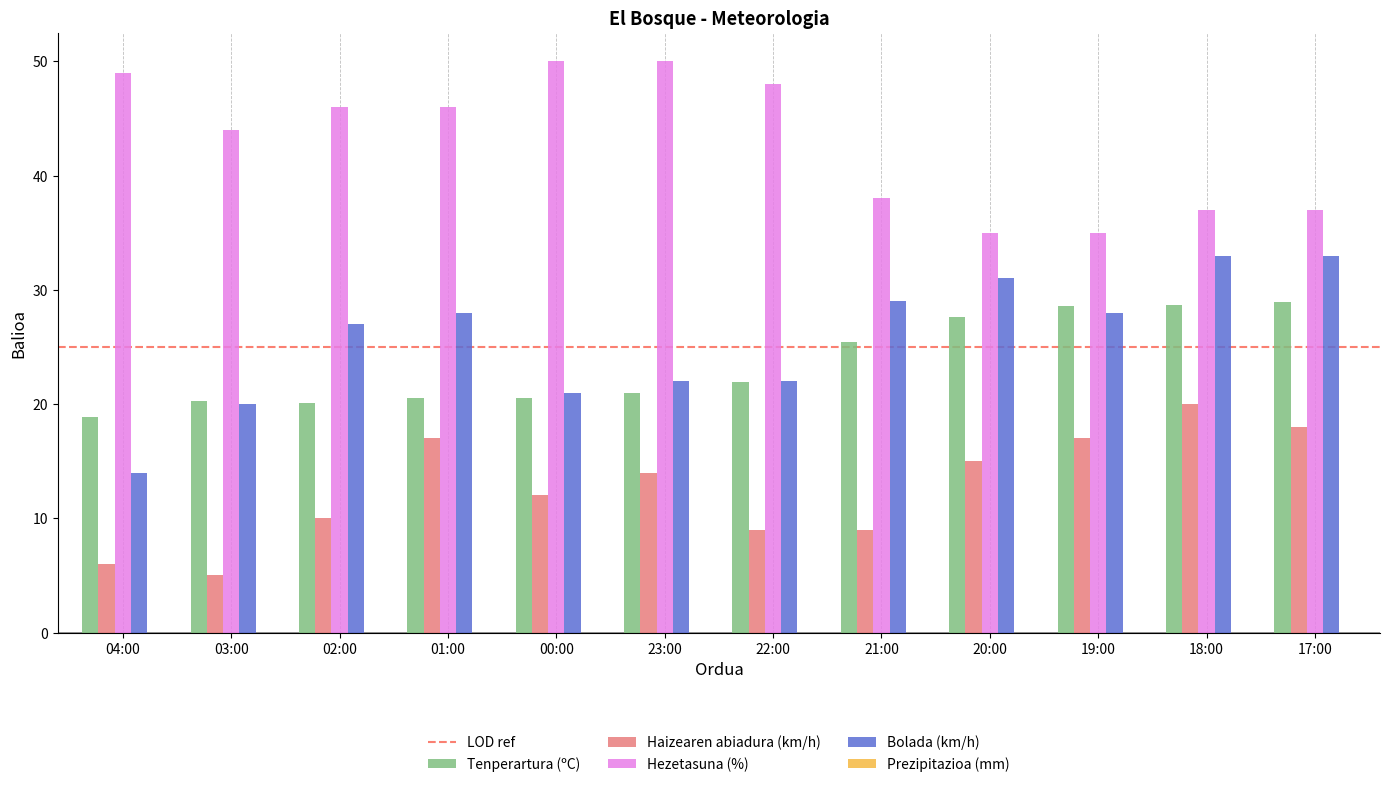

What is the difference between the maximum and minimum values in the Tenperartura (ºC) series?

10.0